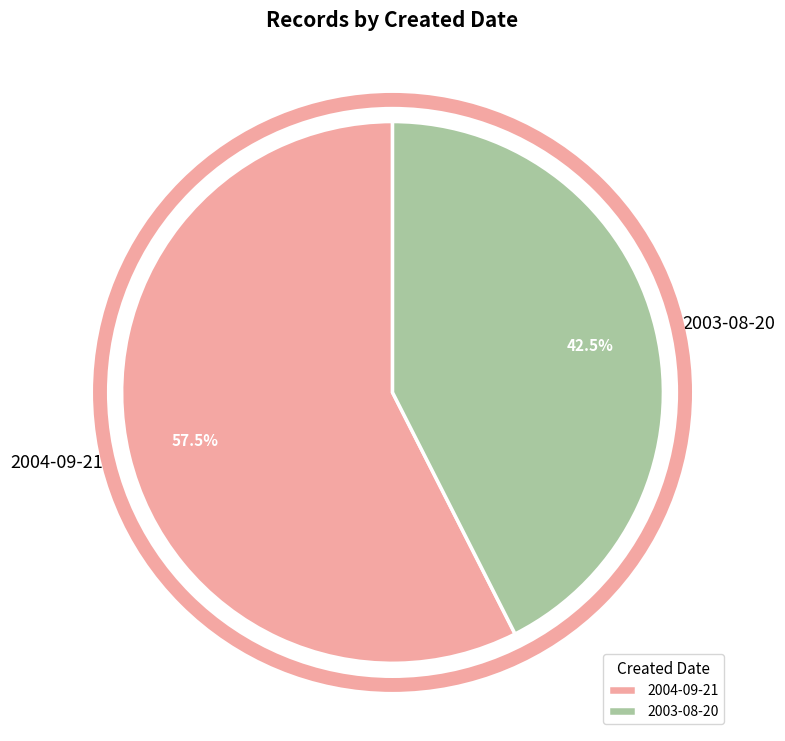

Which category has the biggest portion of the pie?

2004-09-21